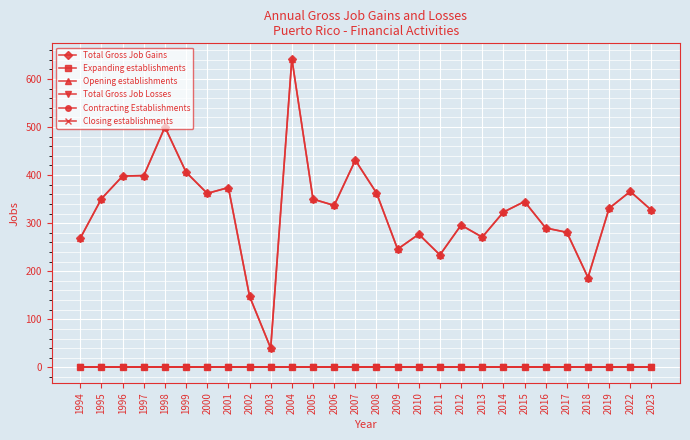

What is the difference between the highest and lowest values at 2018?

187